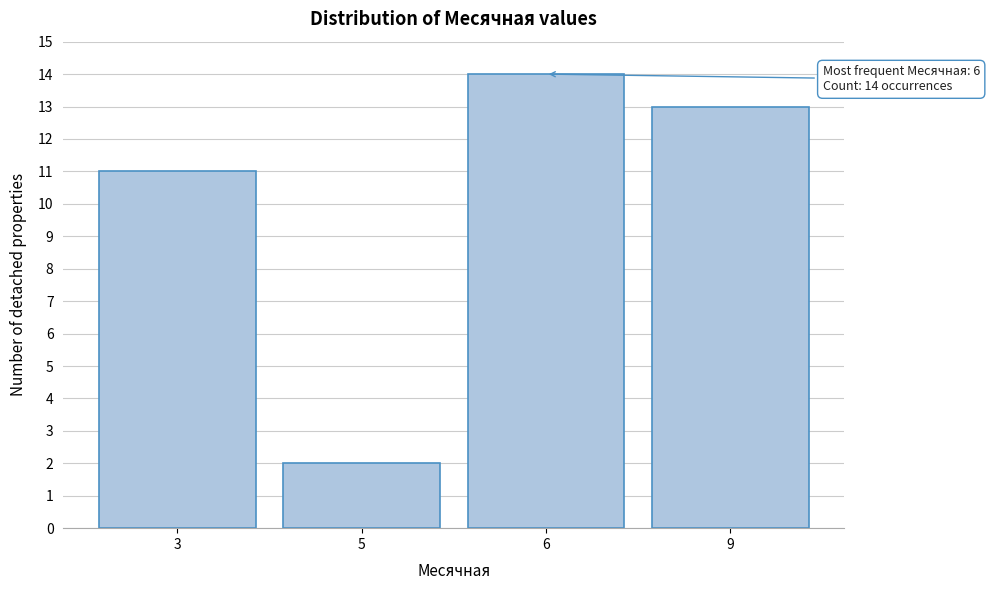

Reading left to right, what are all the values shown in this chart?

11	2	14	13